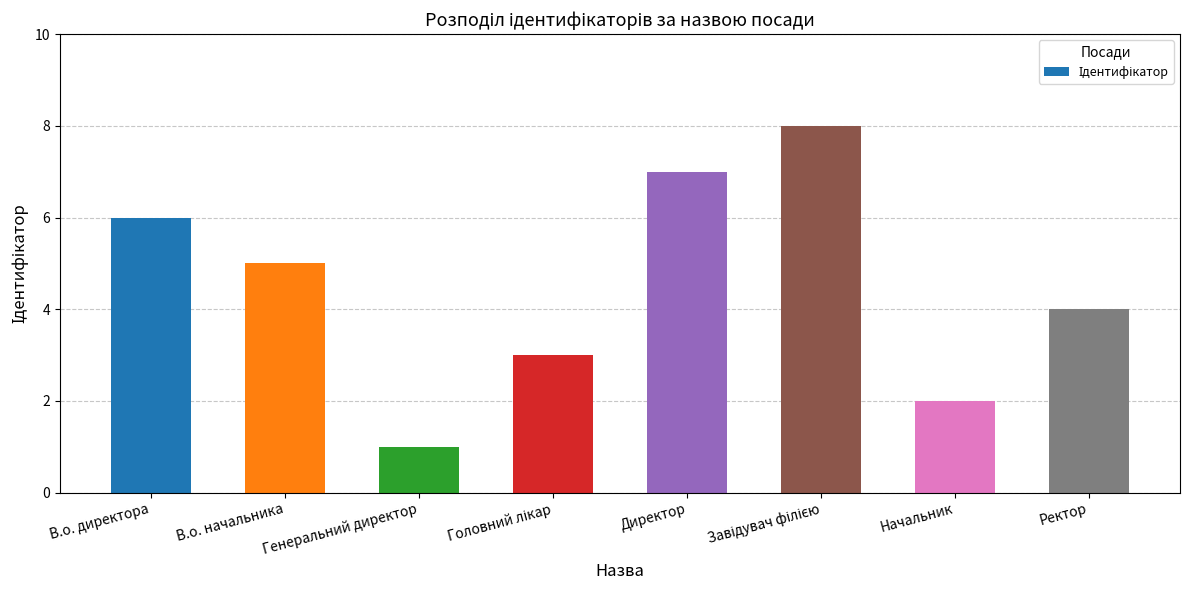

Read the value at Ректор.

4